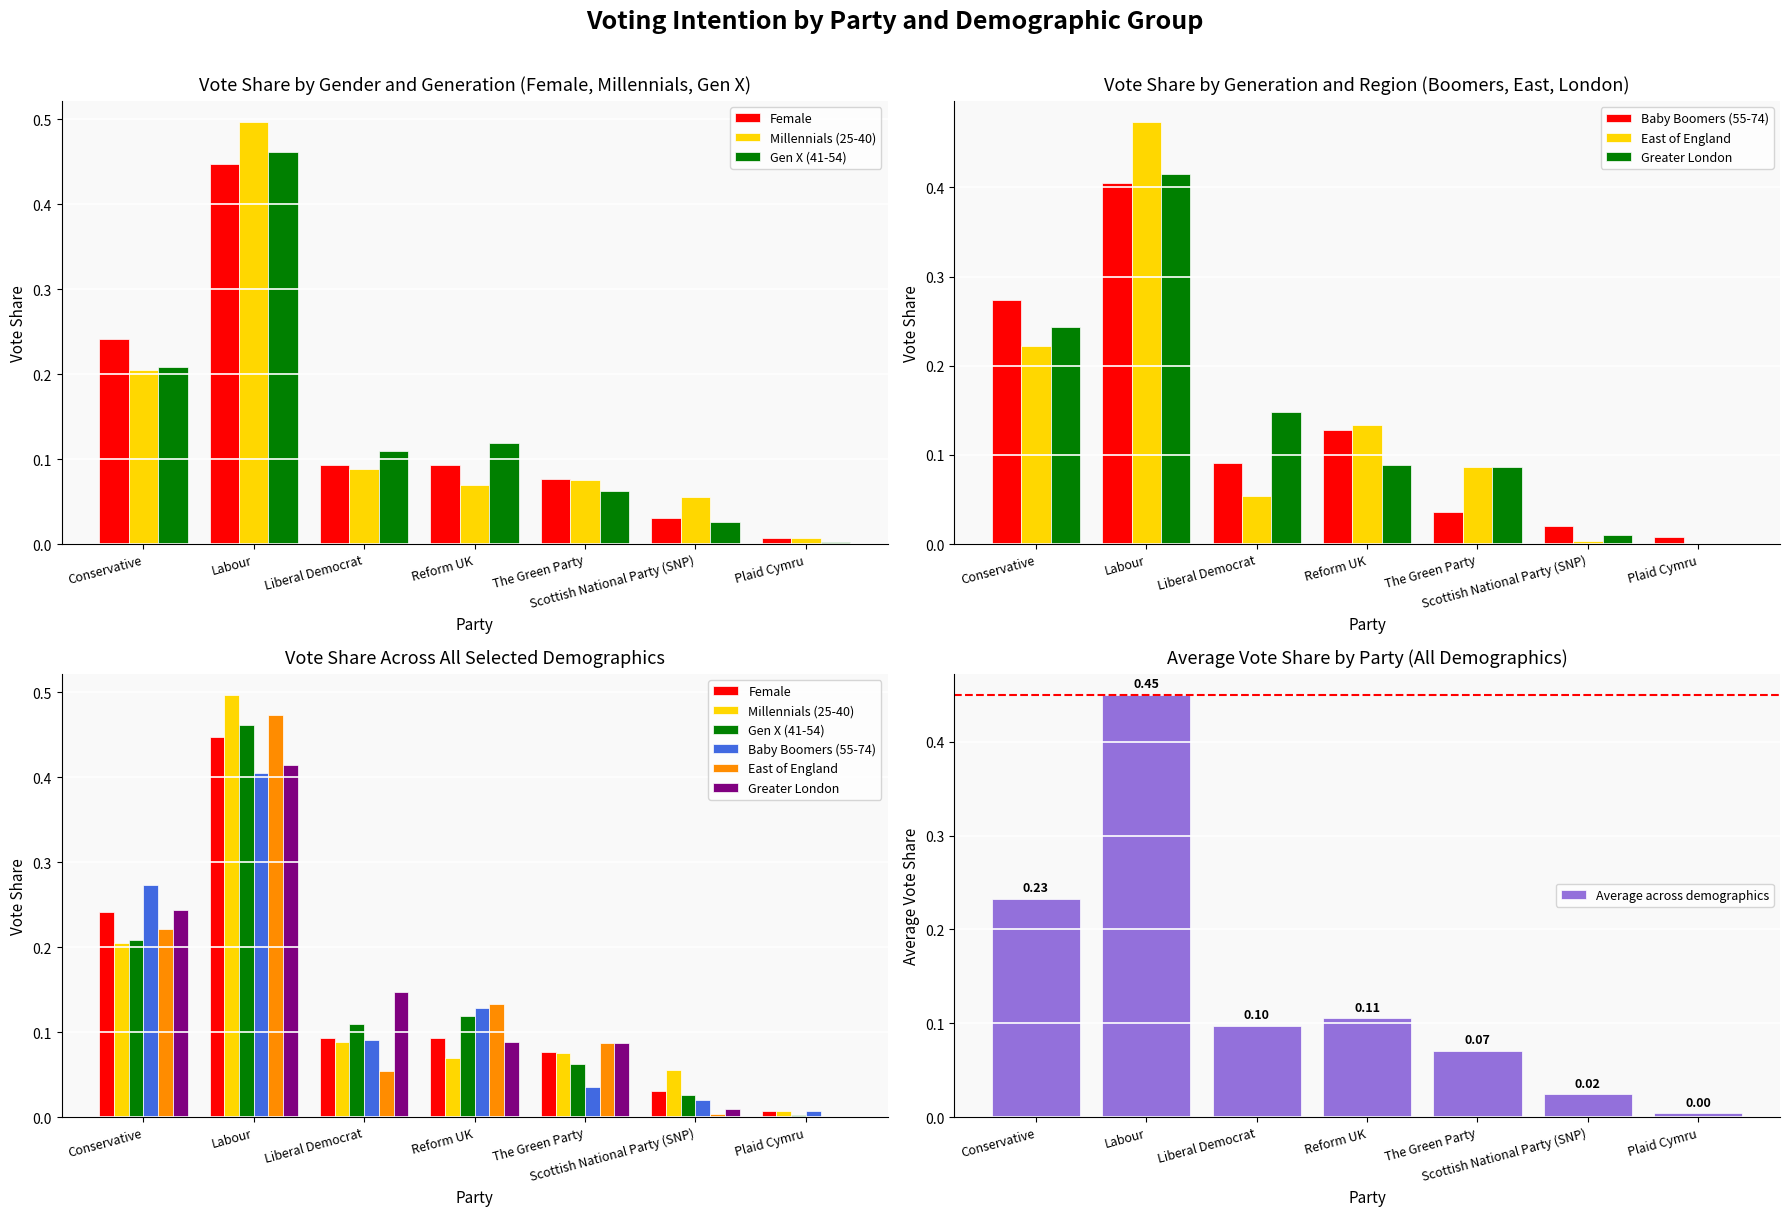

Which series has the widest spread of values?

Millennials (25-40)